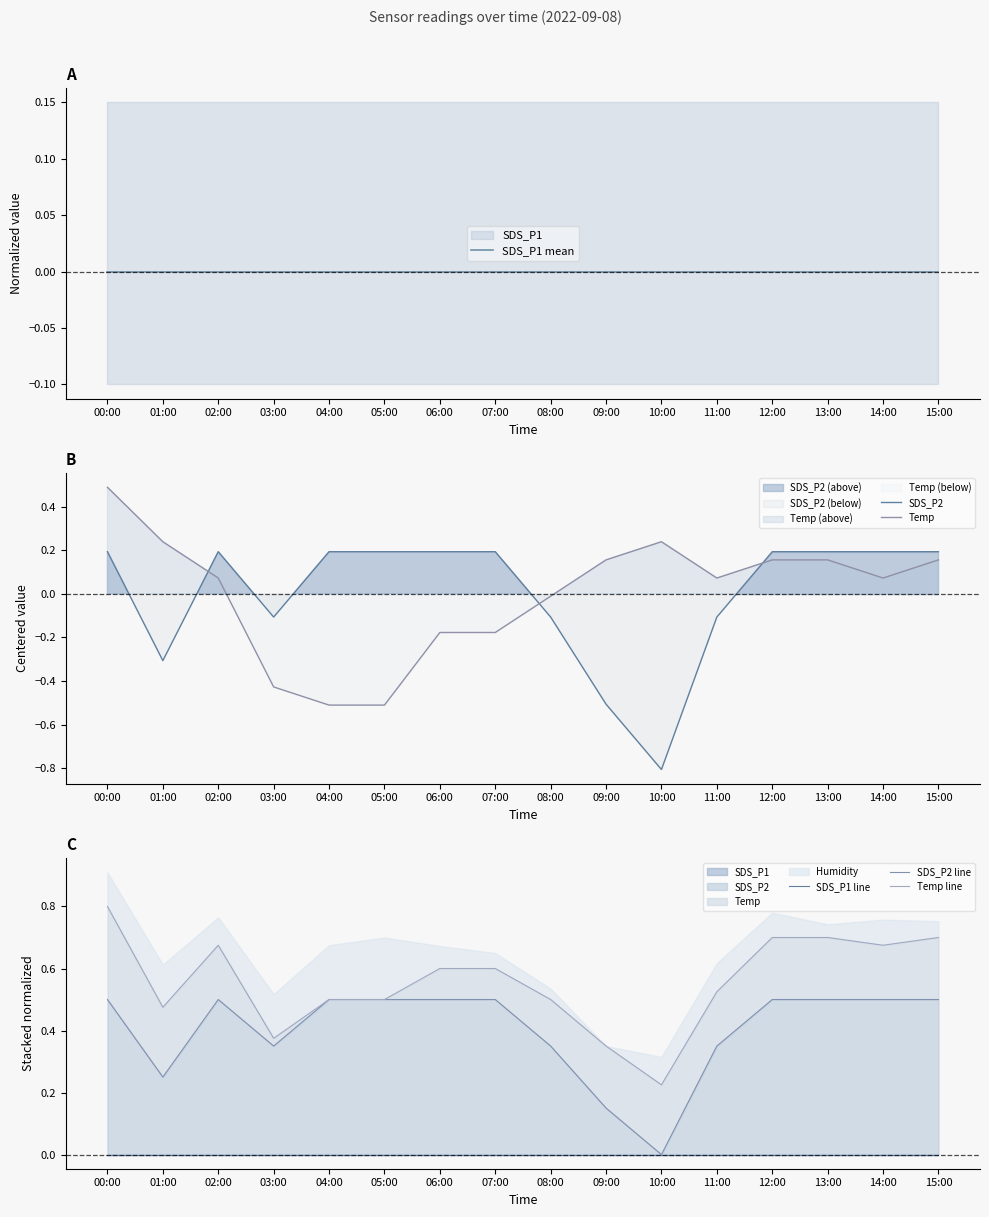

True or false: Temp line and SDS_P1 line cross at least once.

False